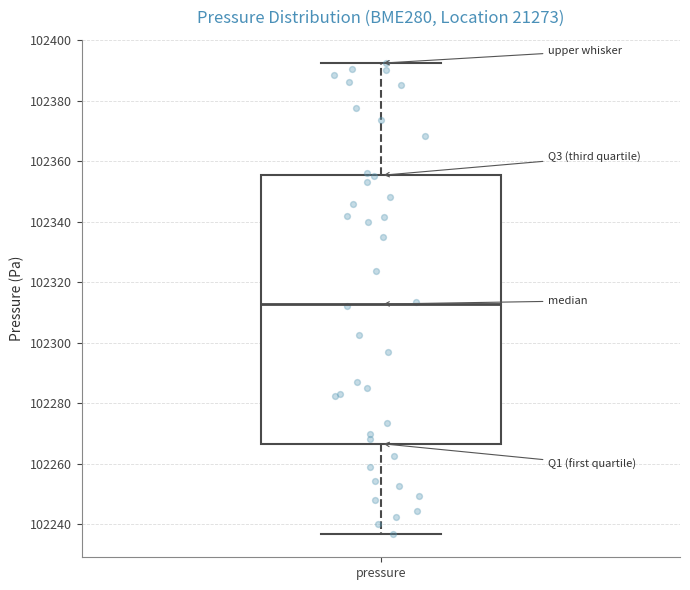

Read this box plot against the y-axis: the position of the median line, the range covered by the box, and the ends of both whiskers. The values are not printed on the chart, so give them approximately, as read against the axis.

median 102312, box 102266 to 102356, whiskers 102236 to 102392